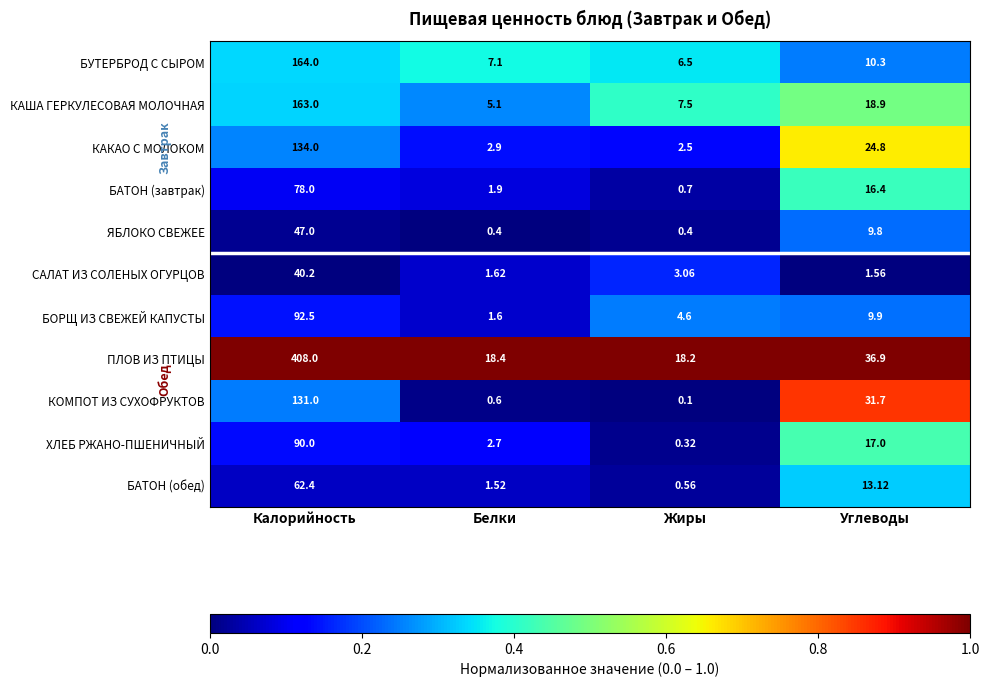

Rank the series by their maximum value, from lowest to highest.

САЛАТ ИЗ СОЛЕНЫХ ОГУРЦОВ, ЯБЛОКО СВЕЖЕЕ, БАТОН (обед), БАТОН (завтрак), ХЛЕБ РЖАНО-ПШЕНИЧНЫЙ, БОРЩ ИЗ СВЕЖЕЙ КАПУСТЫ, КОМПОТ ИЗ СУХОФРУКТОВ, КАКАО С МОЛОКОМ, КАША ГЕРКУЛЕСОВАЯ МОЛОЧНАЯ, БУТЕРБРОД С СЫРОМ, ПЛОВ ИЗ ПТИЦЫ